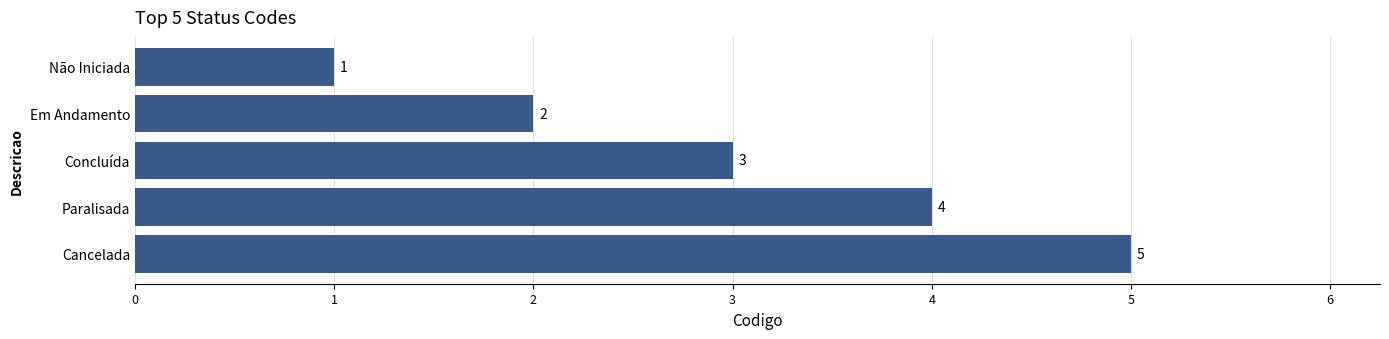

List the labels in order of value, smallest first.

Não Iniciada, Em Andamento, Concluída, Paralisada, Cancelada